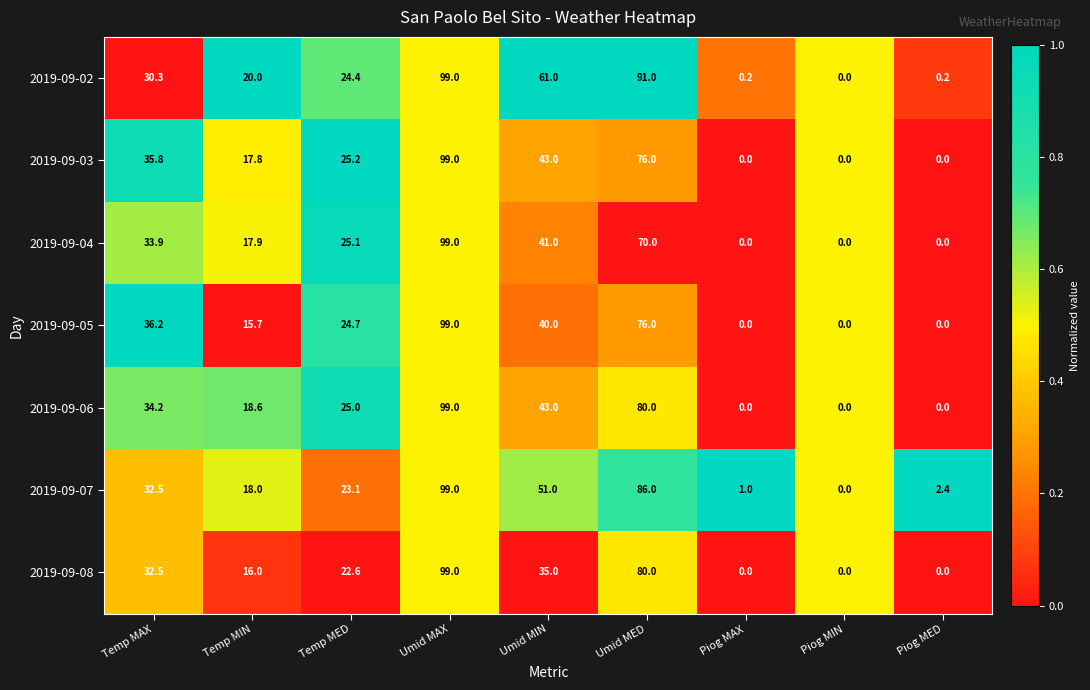

How many values in the 2019-09-03 series exceed 25?

5